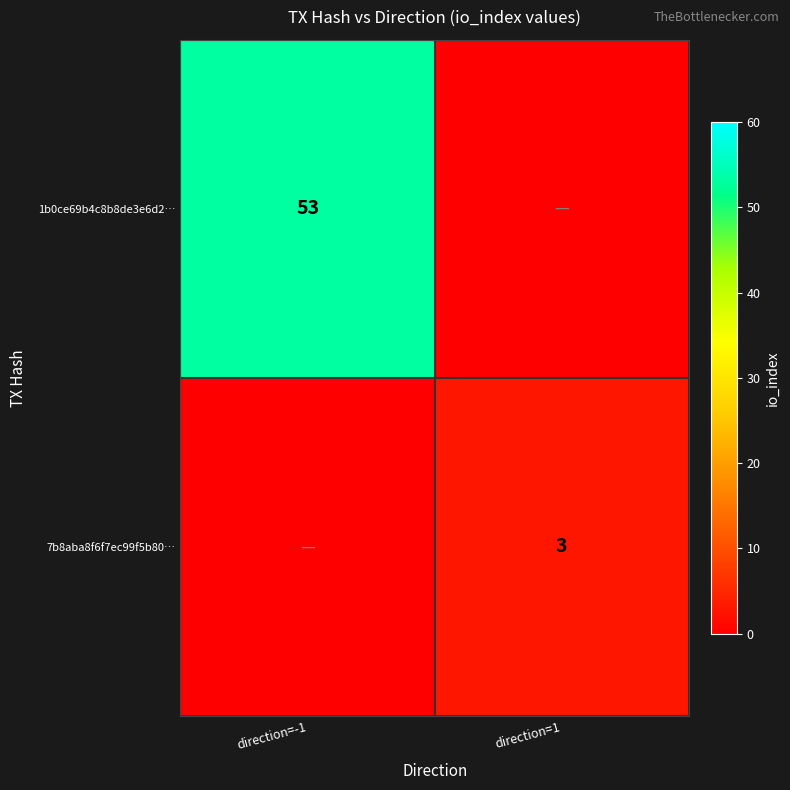

Is it true that 1b0ce69b4c8b8de3e6d2… equals 53 at direction=-1?

True